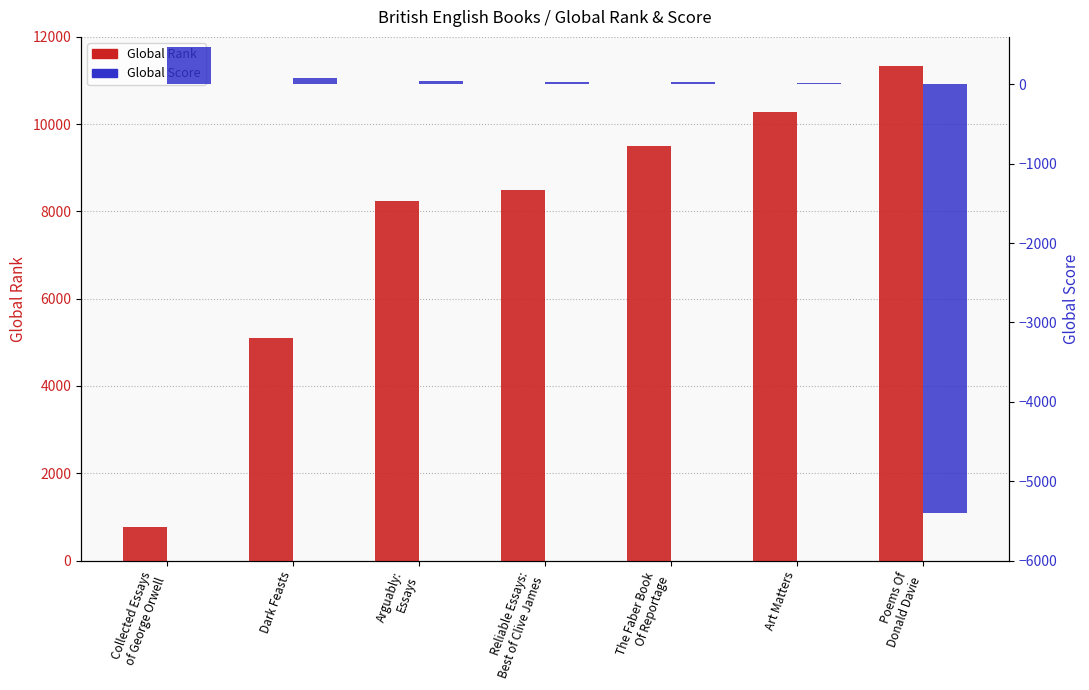

What is the difference between the Global Rank values at Poems Of
Donald Davie and Dark Feasts?

6235